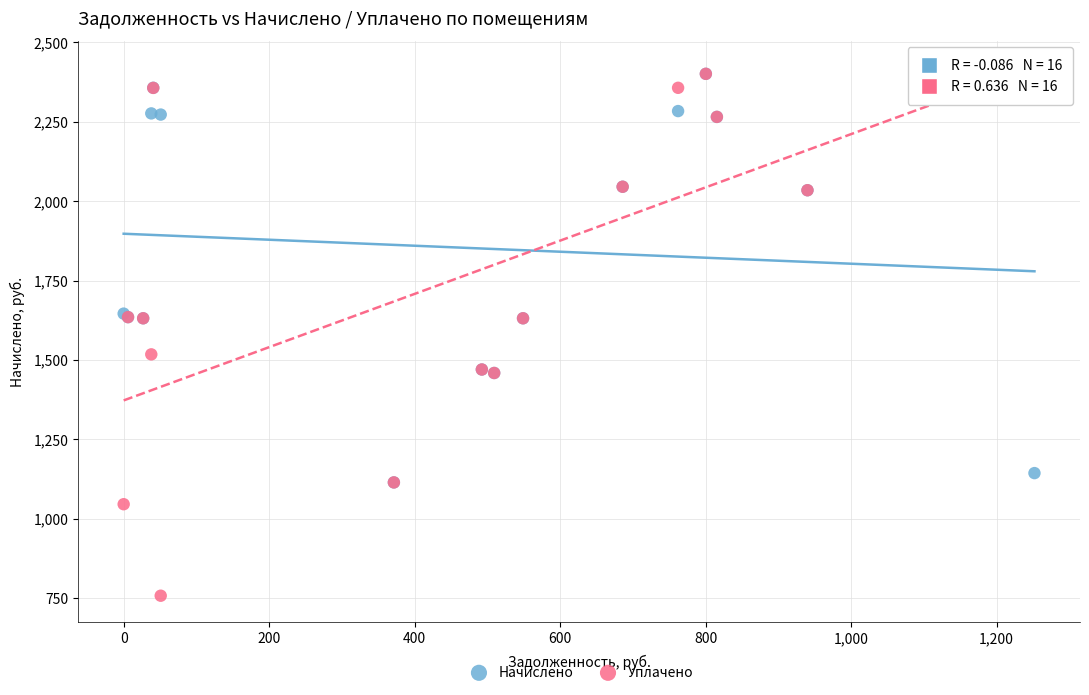

What are all the series names shown in the legend?

Начислено, Уплачено